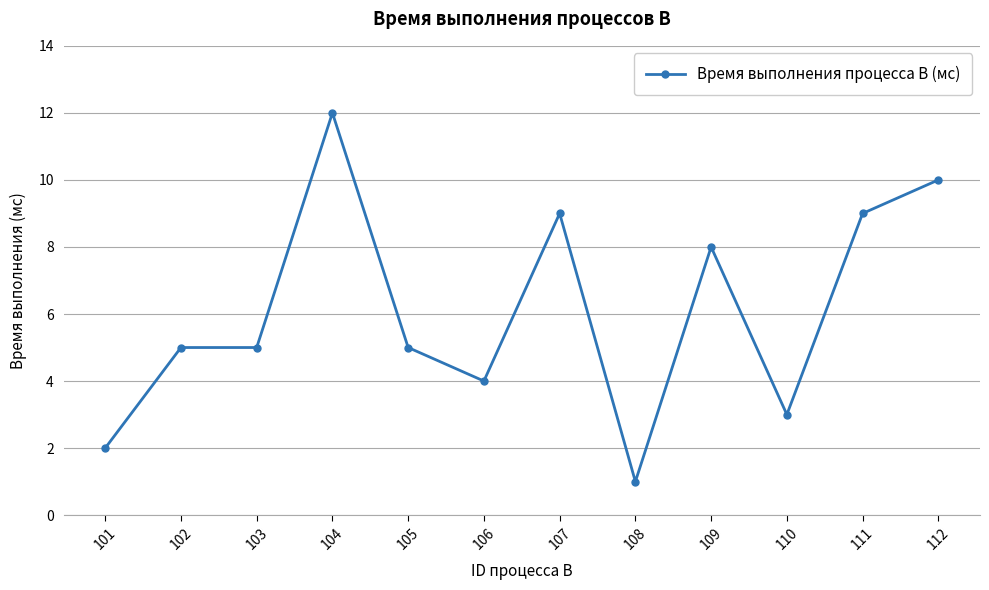

What is the average value?

6